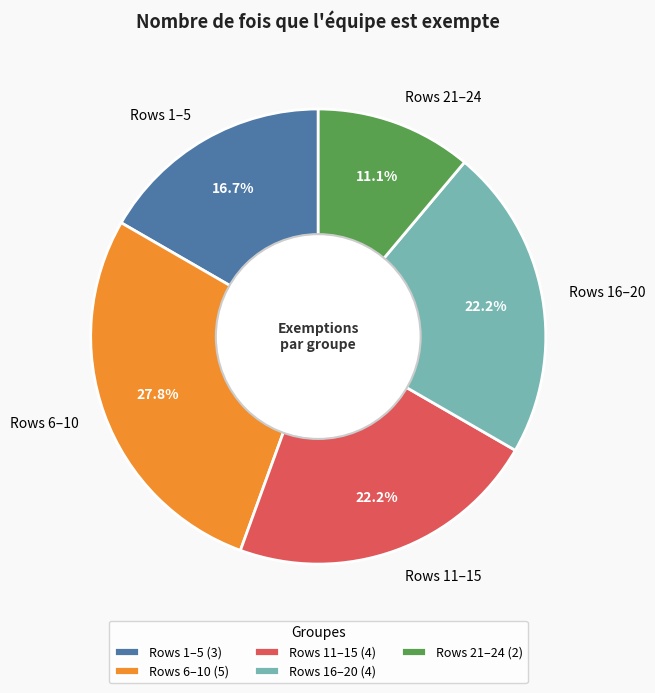

To the nearest percent, what is the average slice percentage?

20%